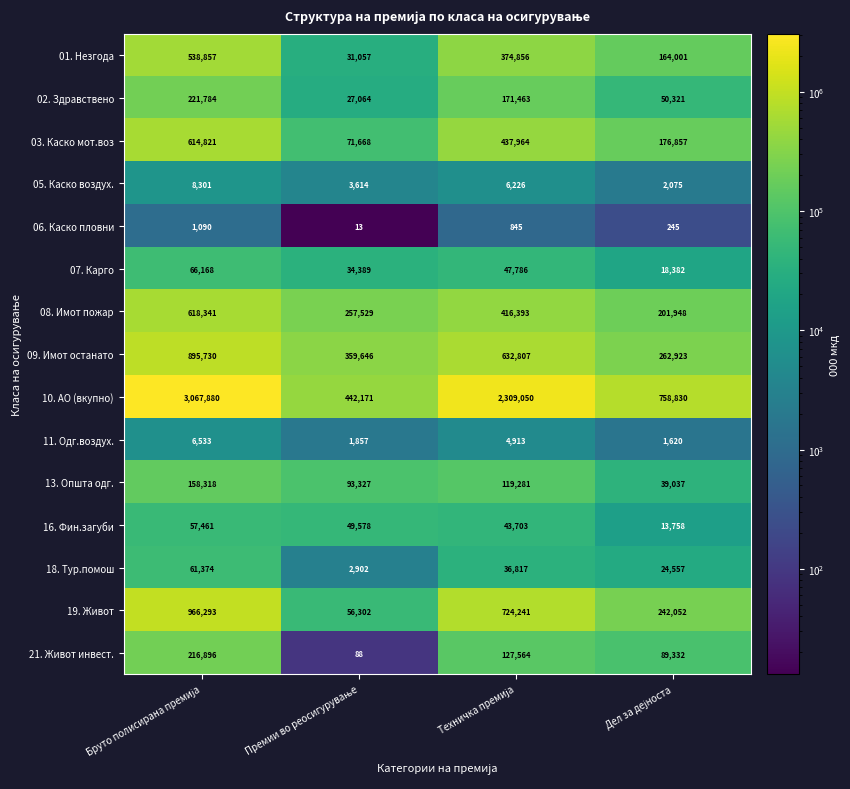

What is the lowest value of the 09. Имот останато series?

262923